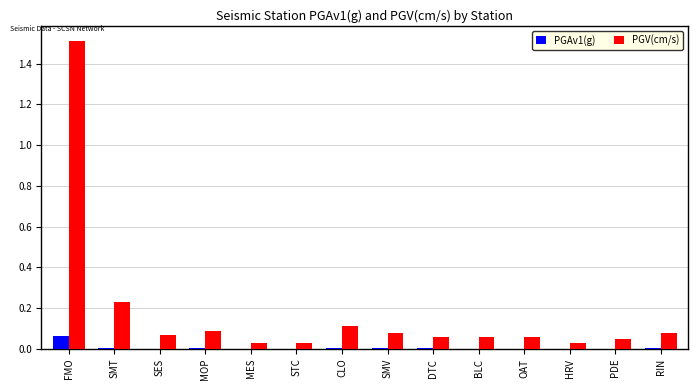

Is the value of PGAv1(g) at STC greater than the value of PGV(cm/s) at PDE?

No